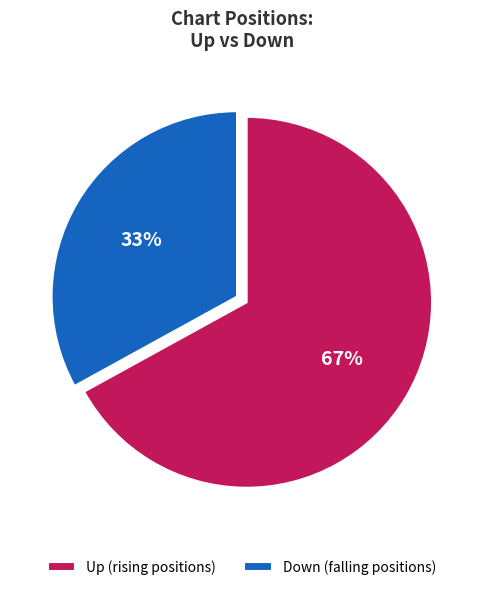

To the nearest percent, what is the average slice percentage?

50%